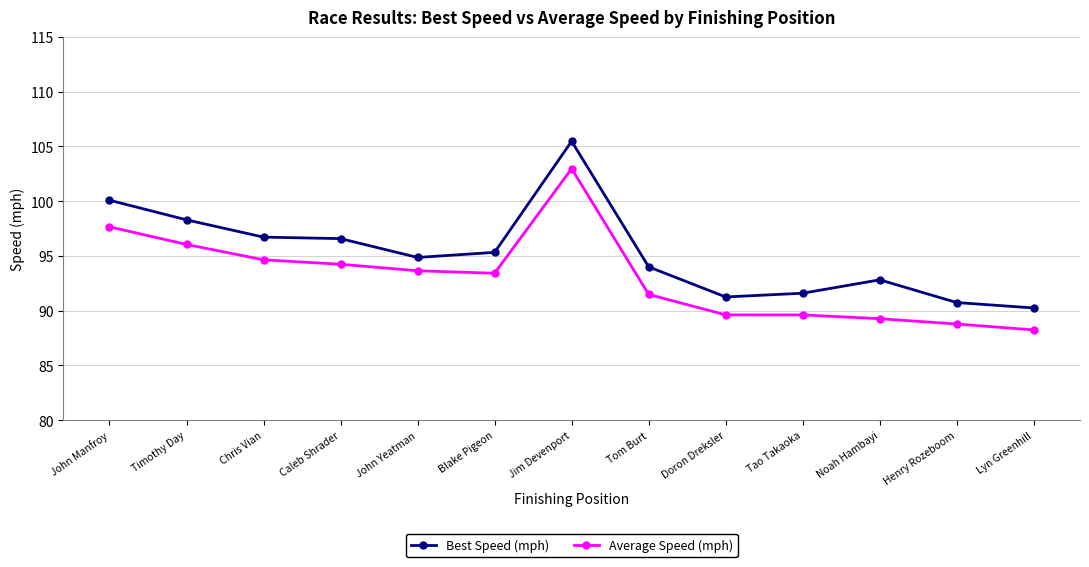

What is the sum of all Average Speed (mph) values?

1209.6